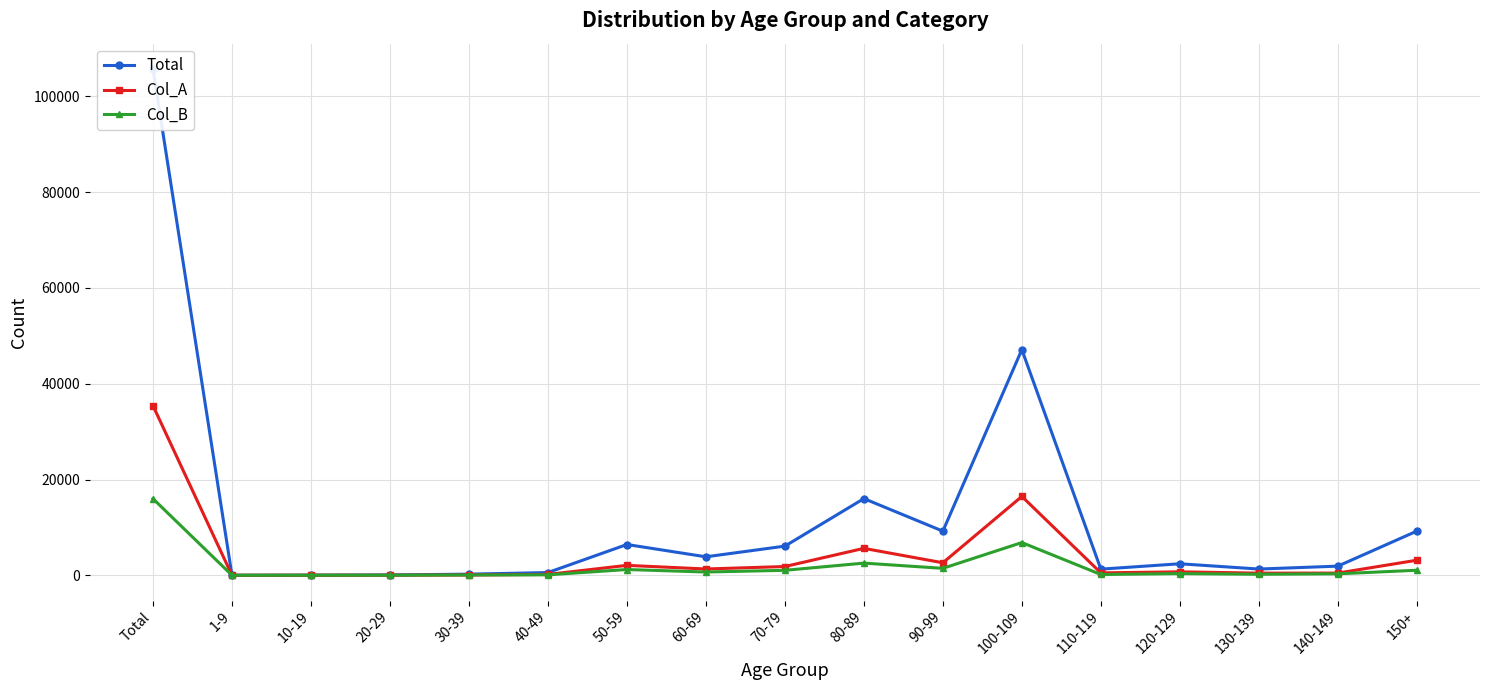

Which has a higher value, 60-69 or 40-49?

60-69